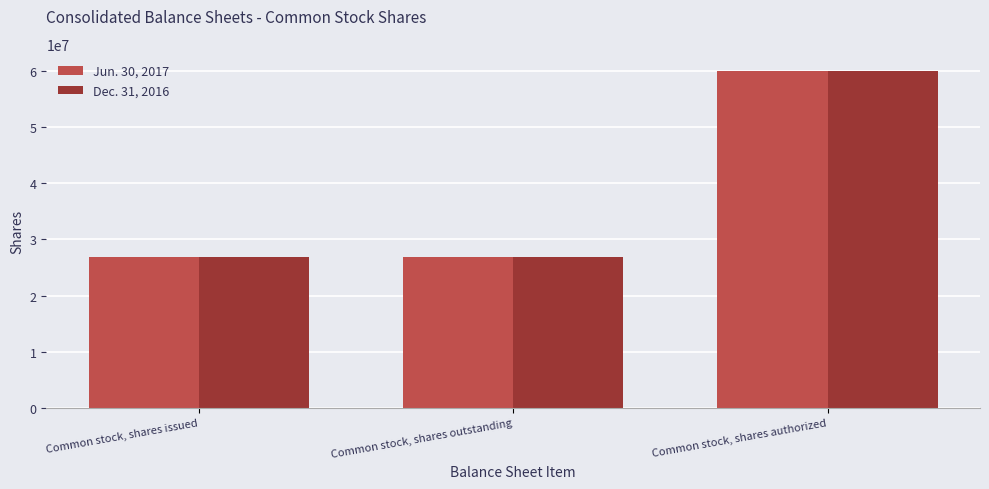

What is the sum of all Jun. 30, 2017 values?

113848762